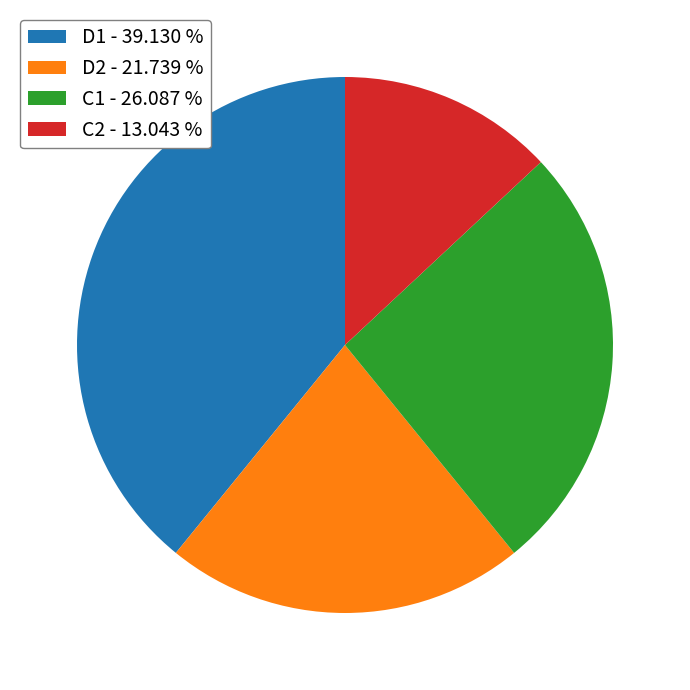

Is D1 - 39.130 % the majority of the pie?

No